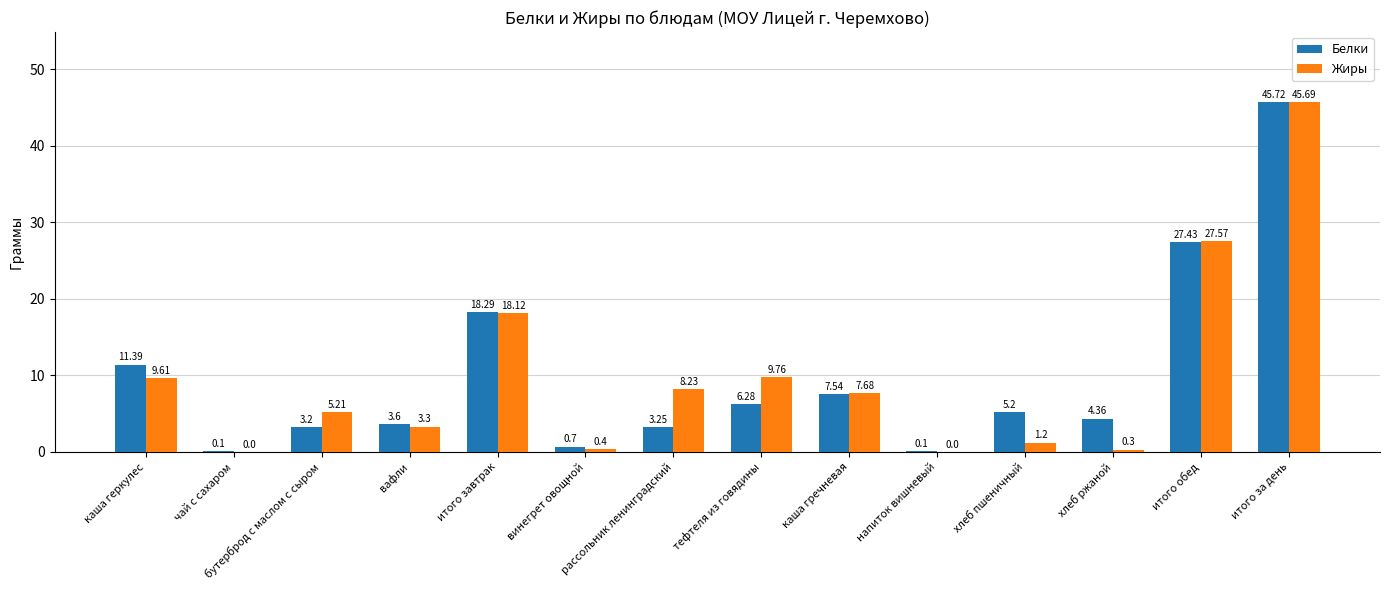

What are all the series names shown in the legend?

Белки, Жиры